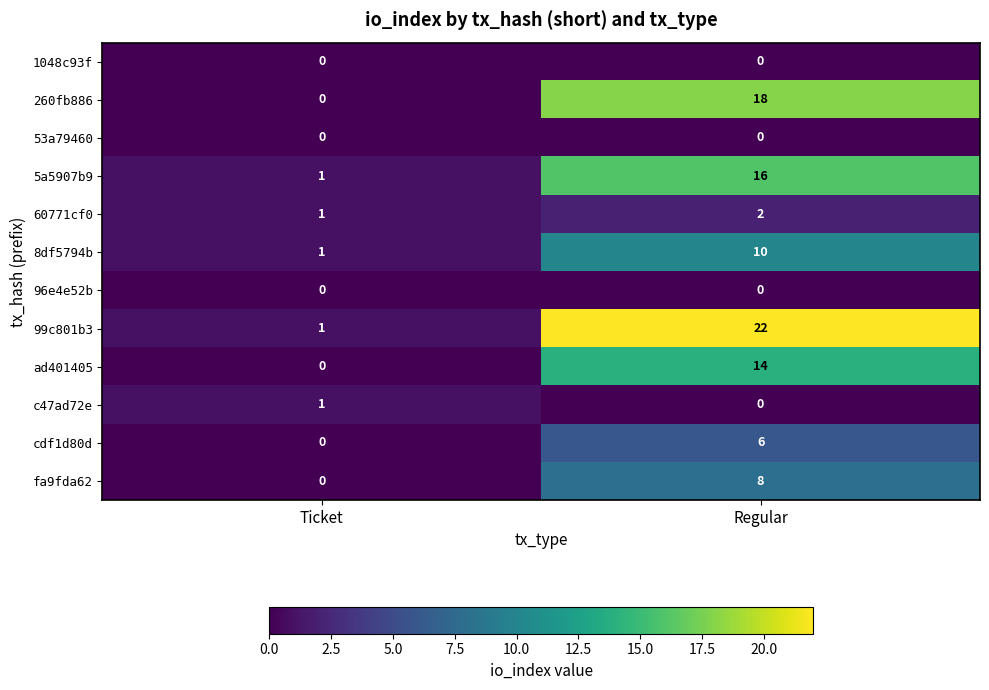

True or false: fa9fda62 has a value of 0 at Ticket.

True